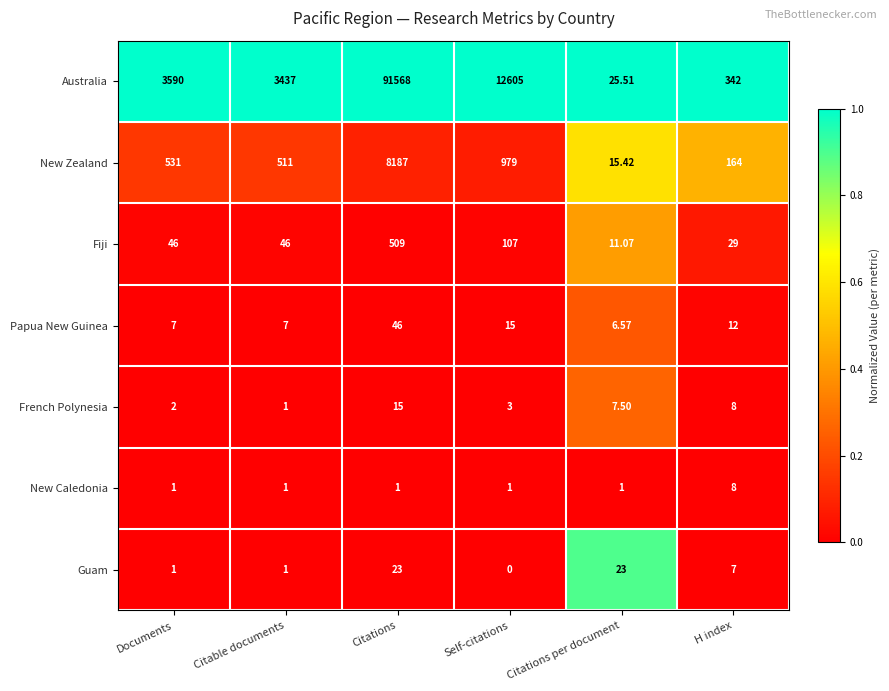

Between Citable documents and Citations per document, which series saw the biggest shift?

Australia